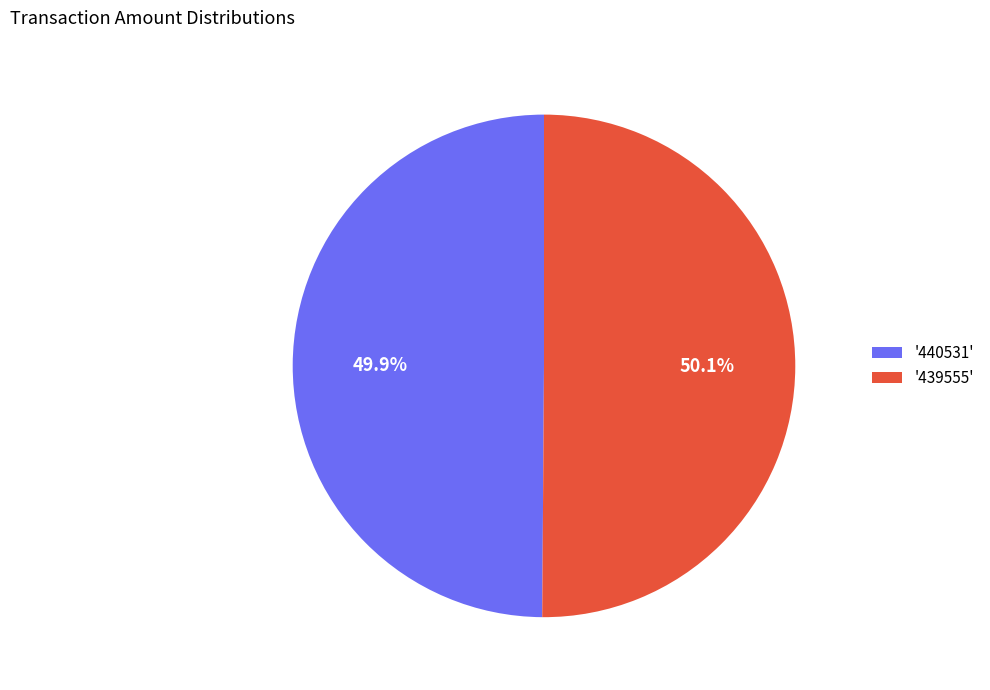

Do '439555' and '440531' together represent more than half of the pie?

Yes